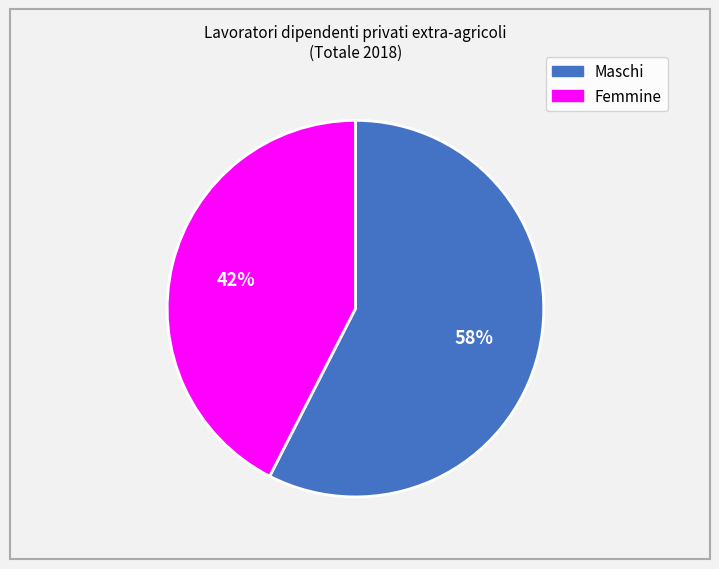

Combined, do Femmine and Maschi account for over 50%?

Yes